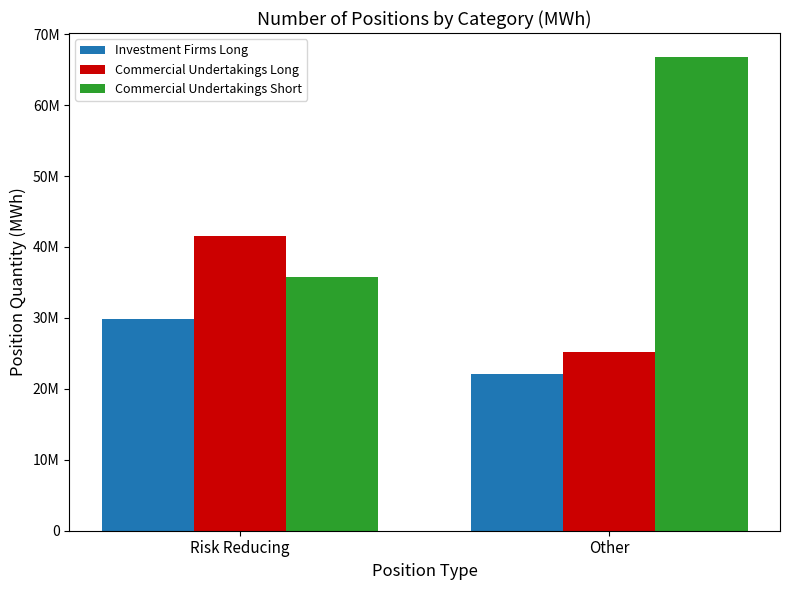

What is the average value of the Investment Firms Long series?

26014524